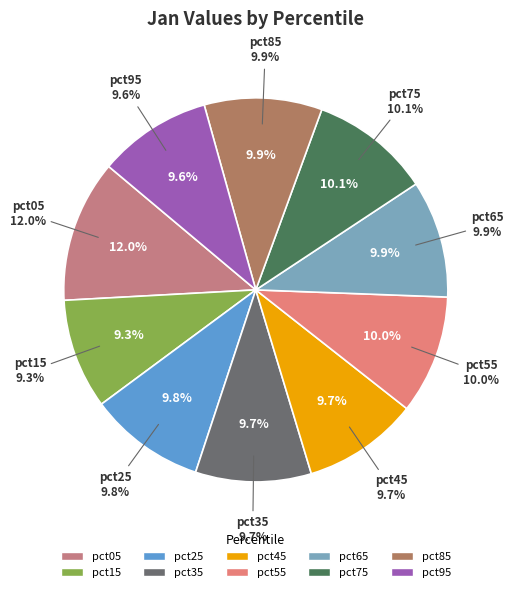

Rank the categories by value from lowest to highest.

pct15, pct95, pct45, pct35, pct25, pct65, pct85, pct55, pct75, pct05